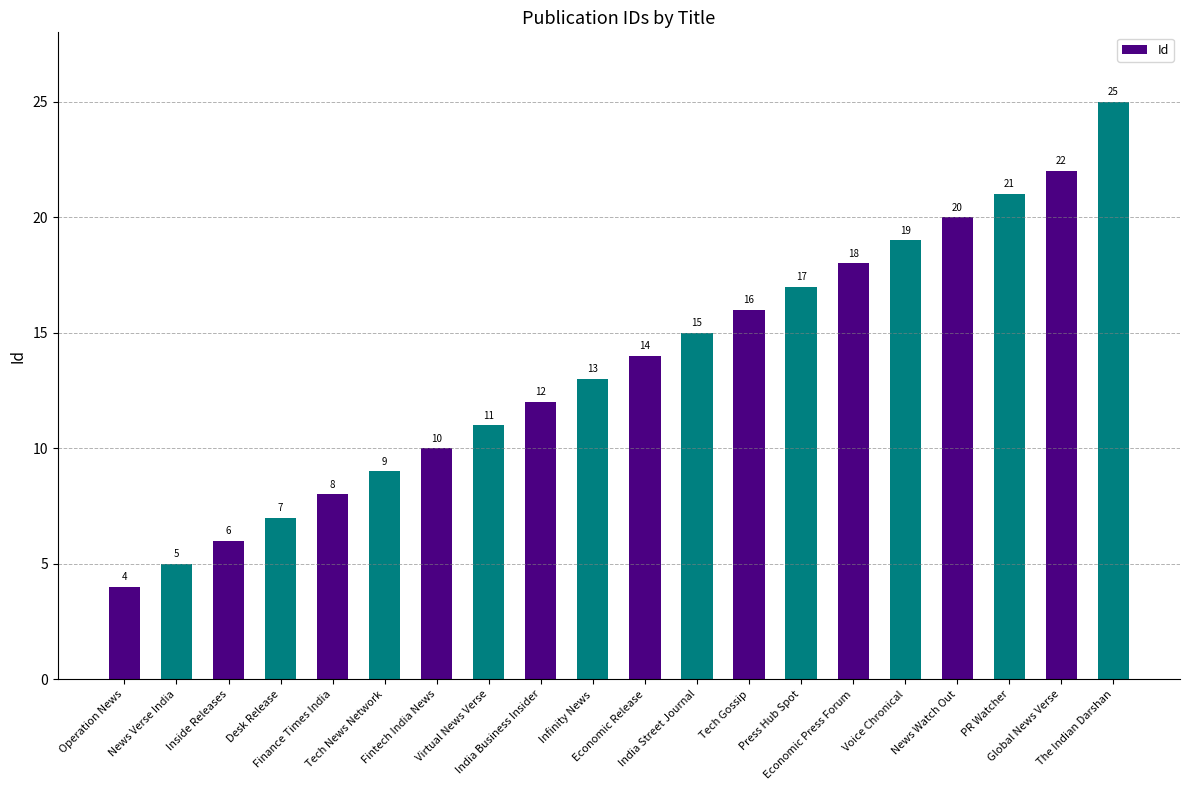

At which category does the chart reach its minimum across all series?

Operation News